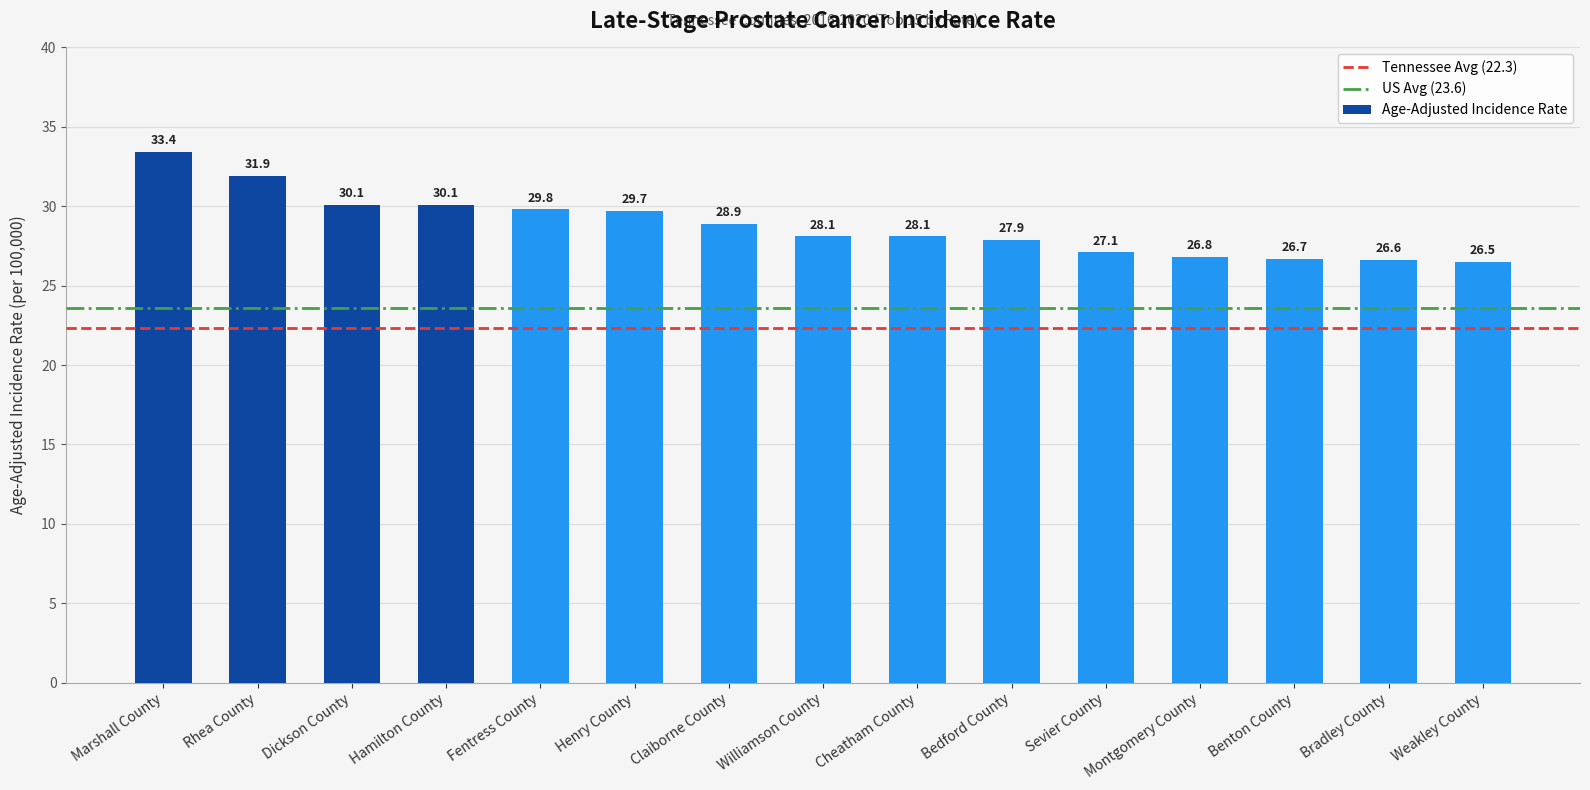

What is the greatest value displayed?

33.4